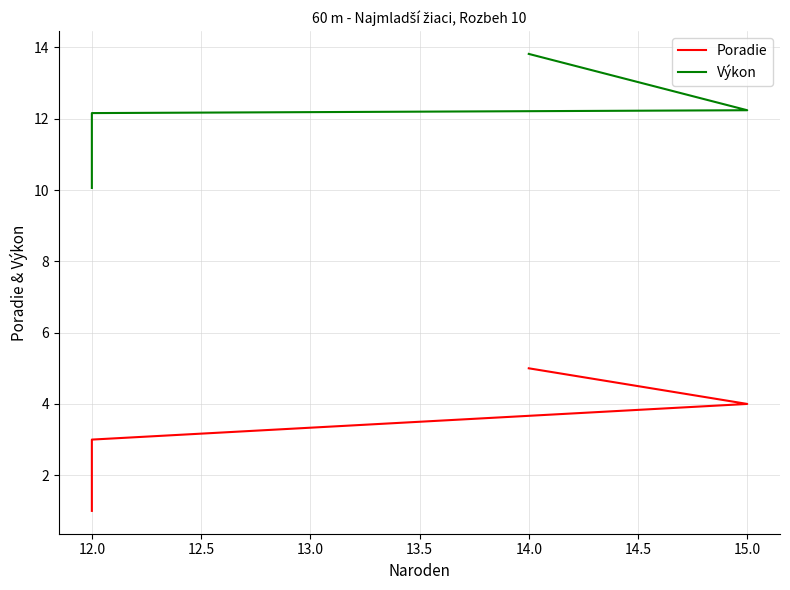

True or false: Poradie has more than 1 points higher than both neighbors.

False